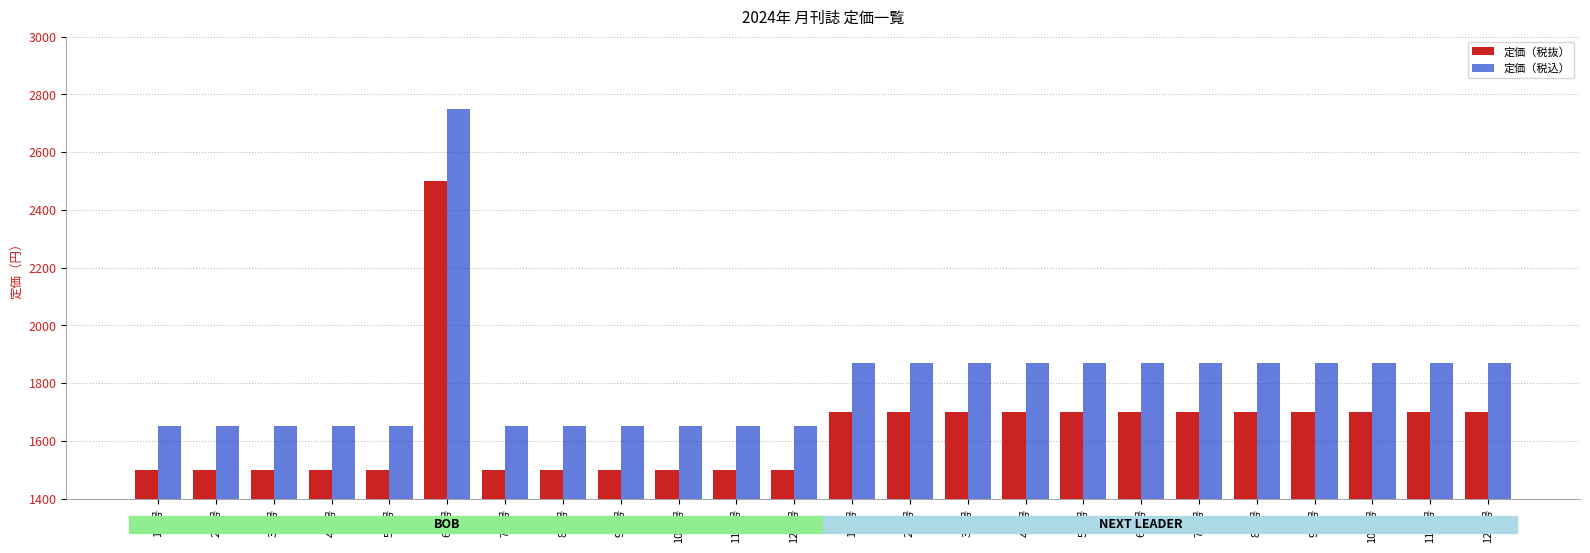

How many 定価（税込） values are between 1650 and 1870?

23